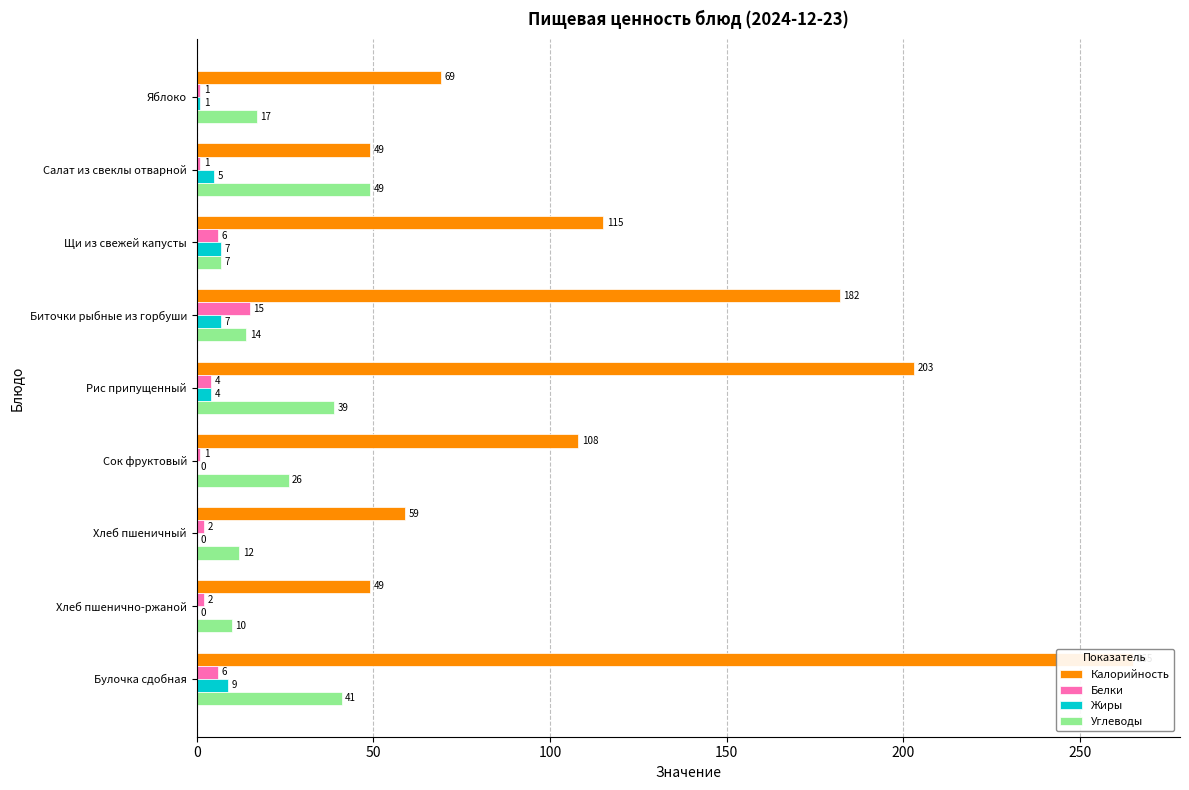

What is the value of the Углеводы bar at the 8th from the left?

10